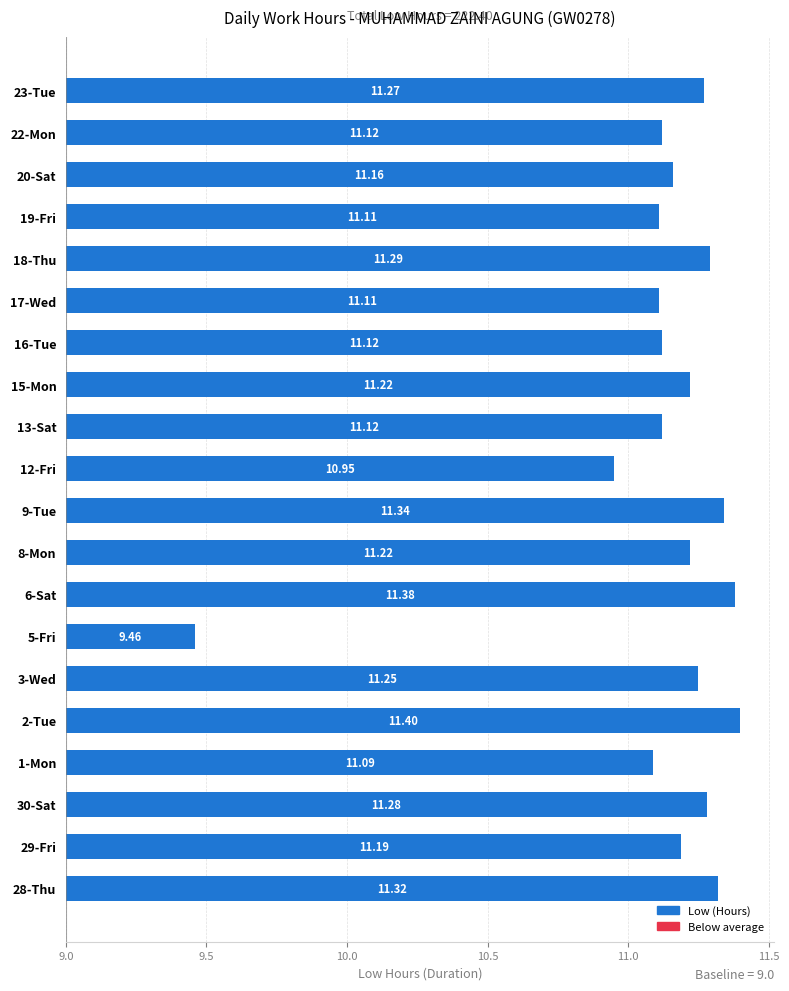

At which label is the value closest to 10?

5-Fri